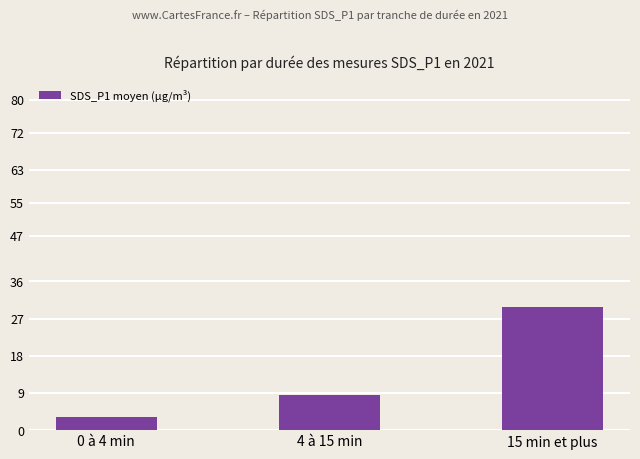

Are the bars horizontal?

No